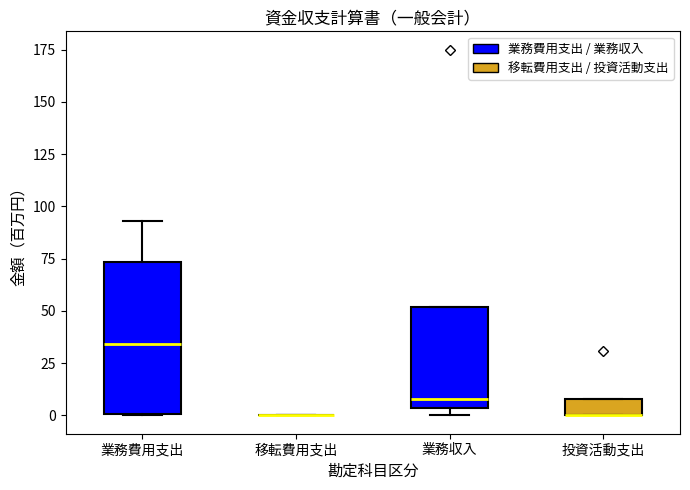

Reading left to right, transcribe this box plot: for each box, give where its median line is, the range the box spans, and where its two whiskers end, as read against the y-axis. The values are not printed on the chart, so give them approximately, as read against the axis.

業務費用支出: median 35, box 0 to 75, whiskers 0 to 95
移転費用支出: box collapsed to a line at 0, whiskers 0 to 0
業務収入: median 10, box 5 to 50, whiskers 0 to 50
投資活動支出: median 0 (drawn on the box's lower edge), box 0 to 10, whiskers 0 to 10